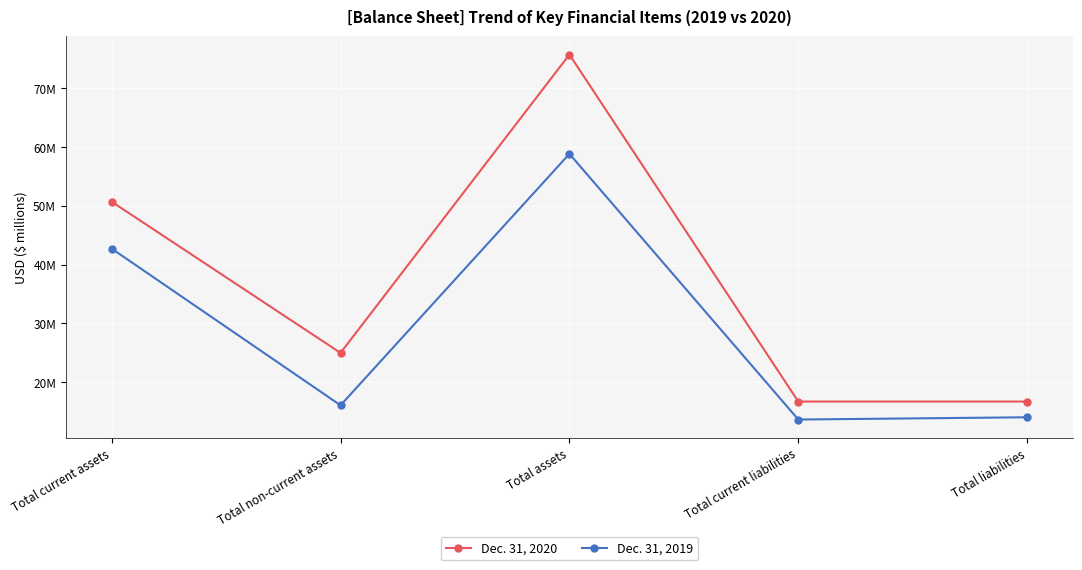

True or false: Dec. 31, 2019 has a value of 6.4 at Total liabilities.

False